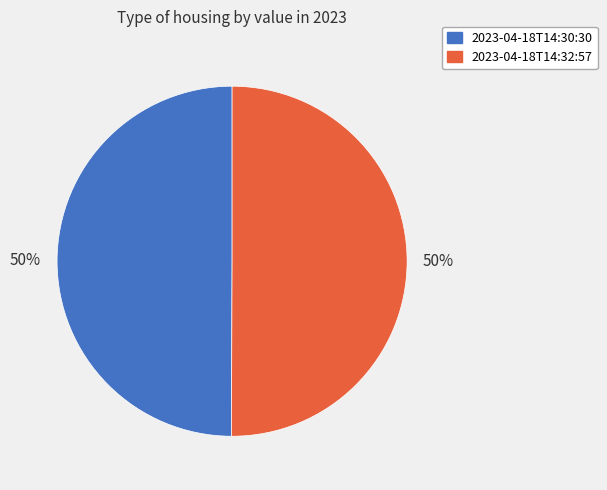

Count the number of slices in the pie.

2